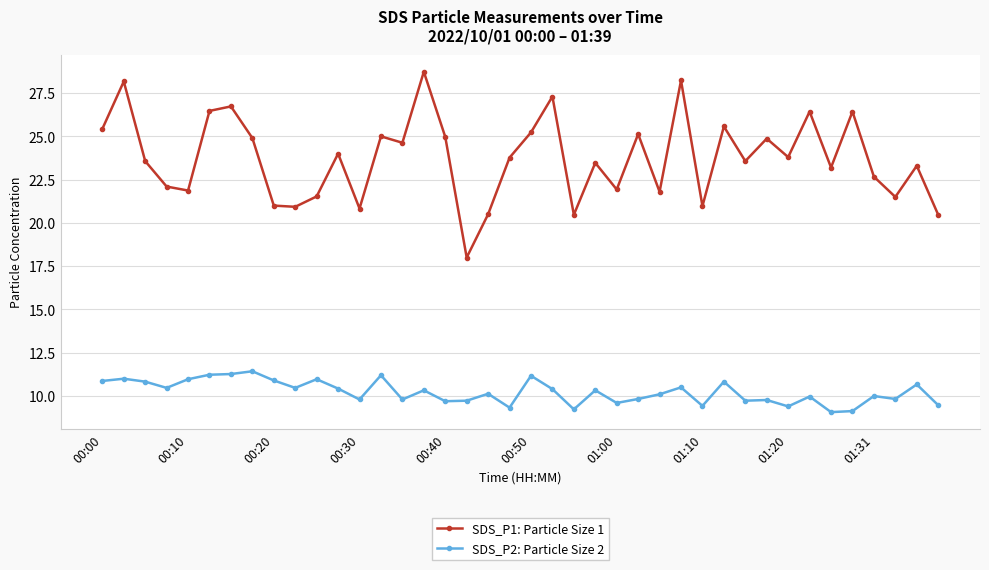

List the series in order of their overall mean, highest first.

SDS_P1: Particle Size 1, SDS_P2: Particle Size 2